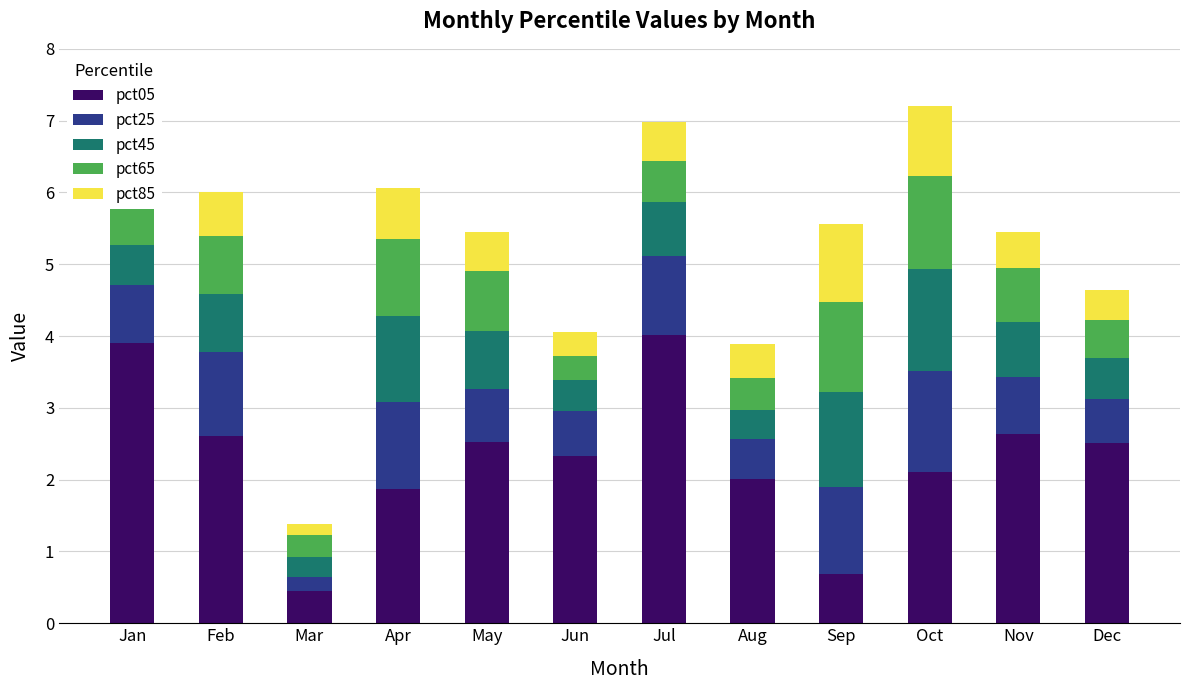

Does the chart contain stacked bars?

Yes